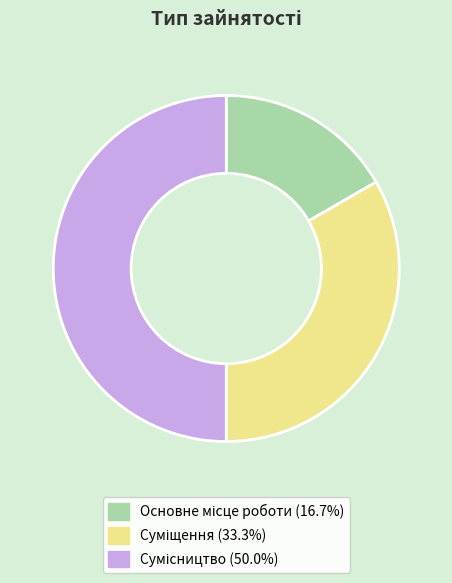

How many segments does this pie chart have?

3